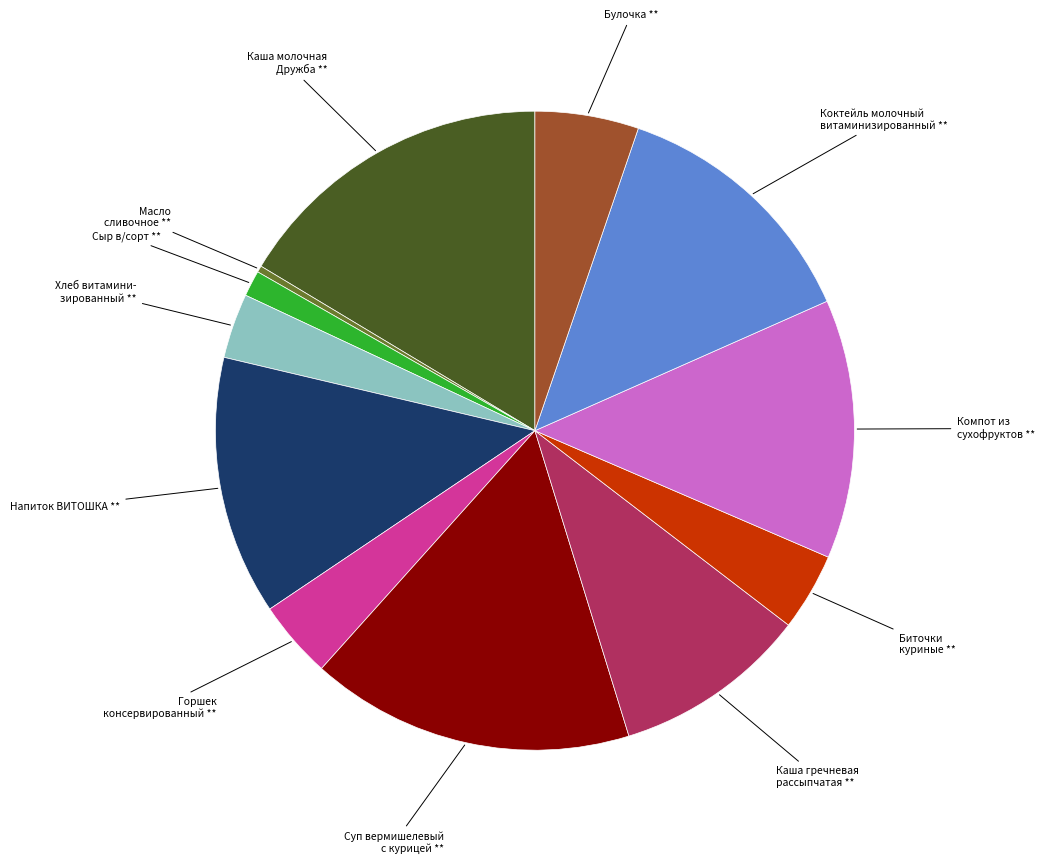

How many segments does this pie chart have?

12